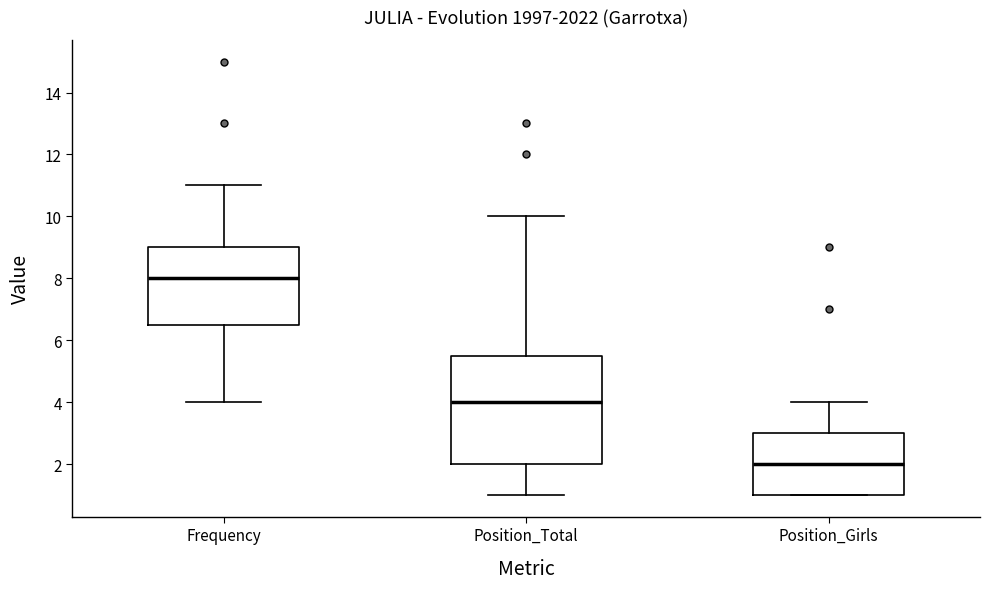

Reading left to right, transcribe this box plot: for each box, give where its median line is, the range the box spans, and where its two whiskers end, as read against the y-axis. The values are not printed on the chart, so give them approximately, as read against the axis.

Frequency: median 8.0, box 6.6 to 9.0, whiskers 4.0 to 11.0
Position_Total: median 4.0, box 2.0 to 5.6, whiskers 1.0 to 10.0
Position_Girls: median 2.0, box 1.0 to 3.0, whiskers 1.0 to 4.0